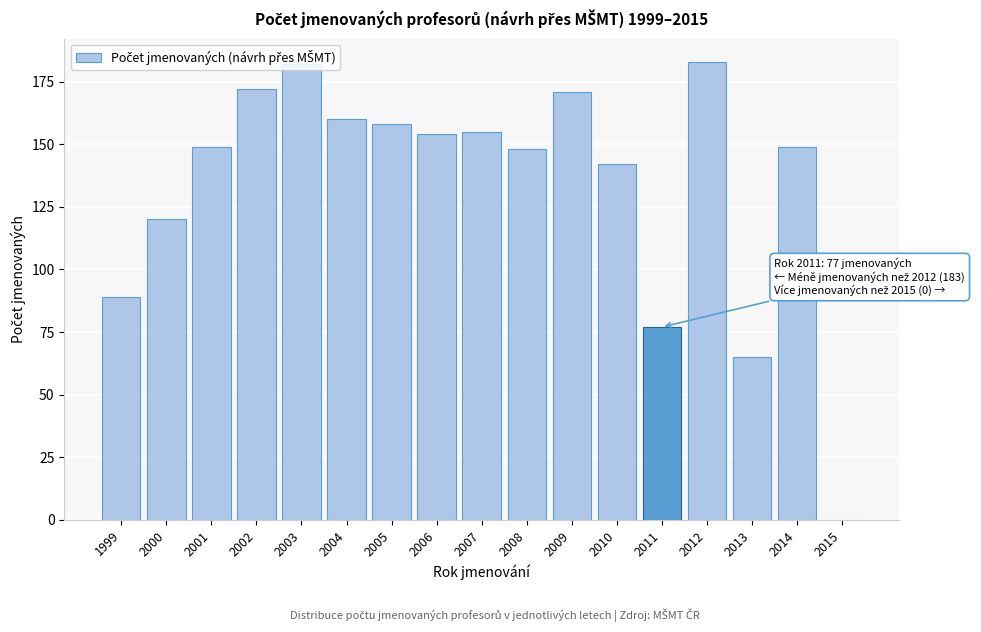

The value at 2011 is 77. True or false?

True